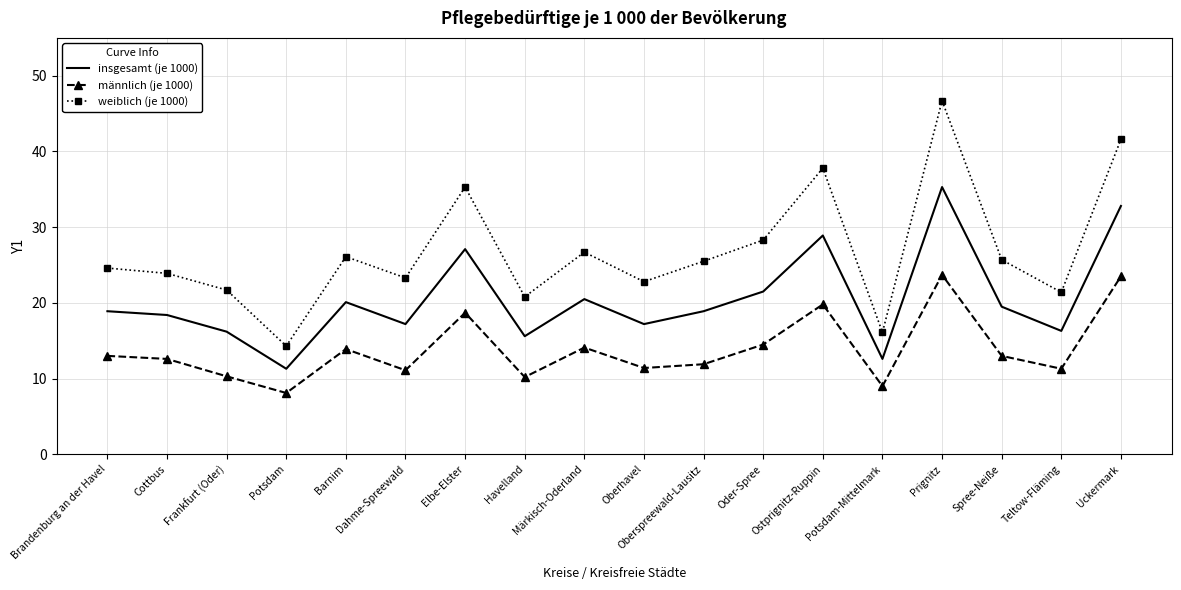

What is the total value across all series at Barnim?

60.1